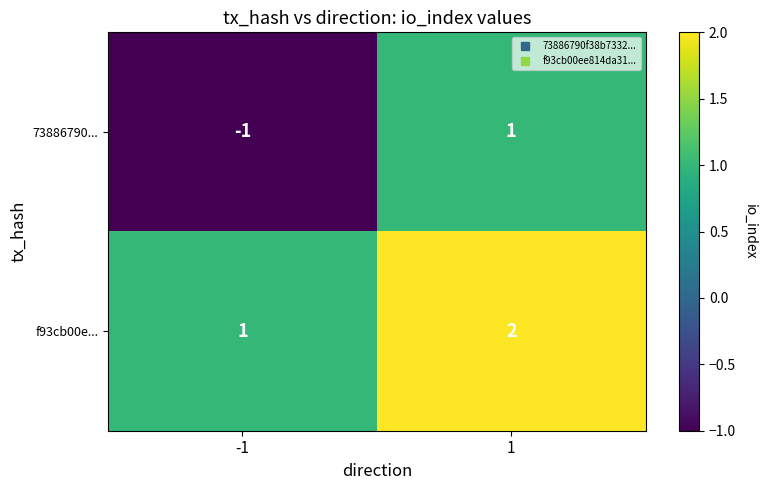

Is the value of 73886790... at -1 greater than the value of f93cb00e... at 1?

No